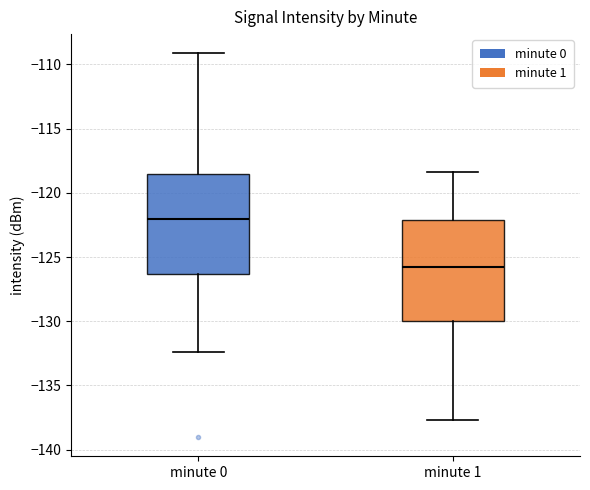

Which box has the highest median line?

minute 0